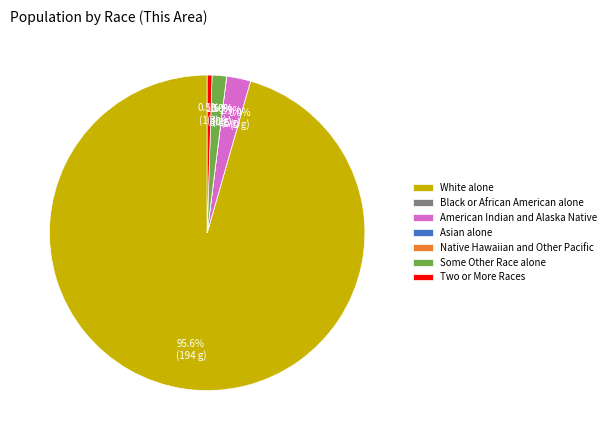

Which slice is the smallest?

Black or African American alone